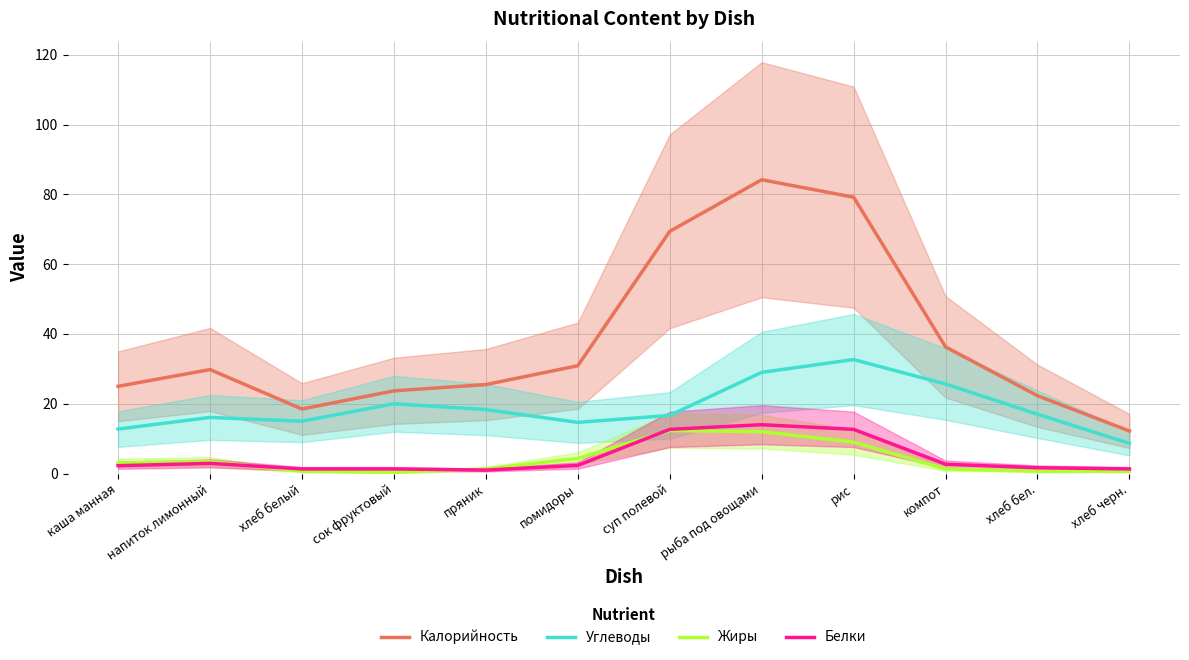

Reading right to left, what are all the values shown in this chart?

Калорийность: 12.2	22.3	36.3	79.2	84.2	69.4	30.9	25.5	23.7	18.5	29.8	25.0
Углеводы: 8.7	17.0	25.7	32.7	29.0	16.7	14.7	18.3	20.0	15.0	16.1	12.8
Жиры: 0.7	0.7	1.3	9.0	12.0	12.3	4.3	1.3	0.3	0.7	3.4	3.1
Белки: 1.3	1.7	2.7	12.7	14.0	12.7	2.3	1.0	1.3	1.3	2.9	2.3